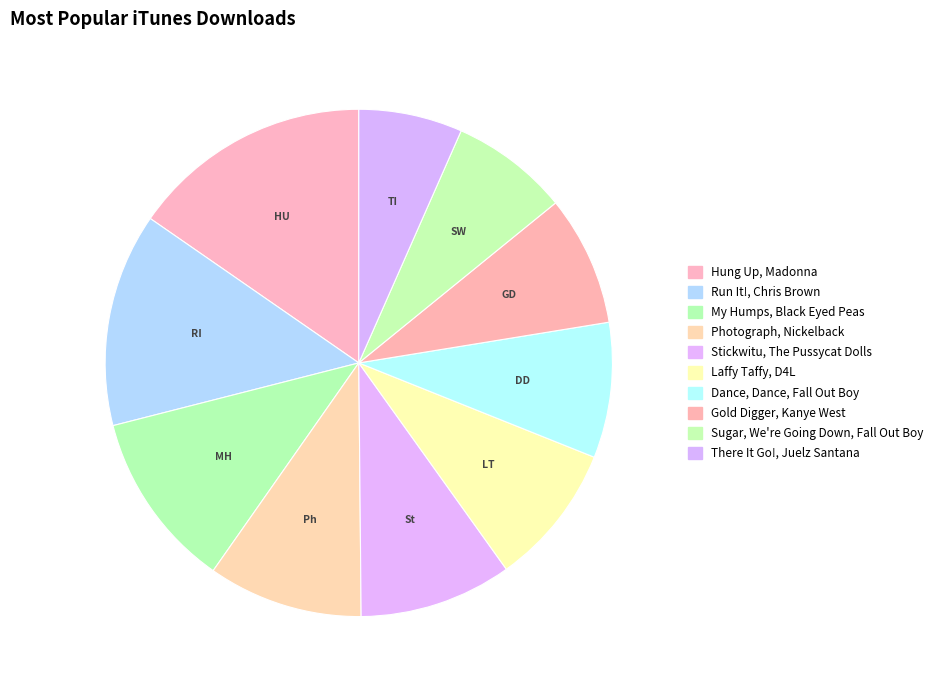

Is it true that Gold Digger is 1% of the pie?

False